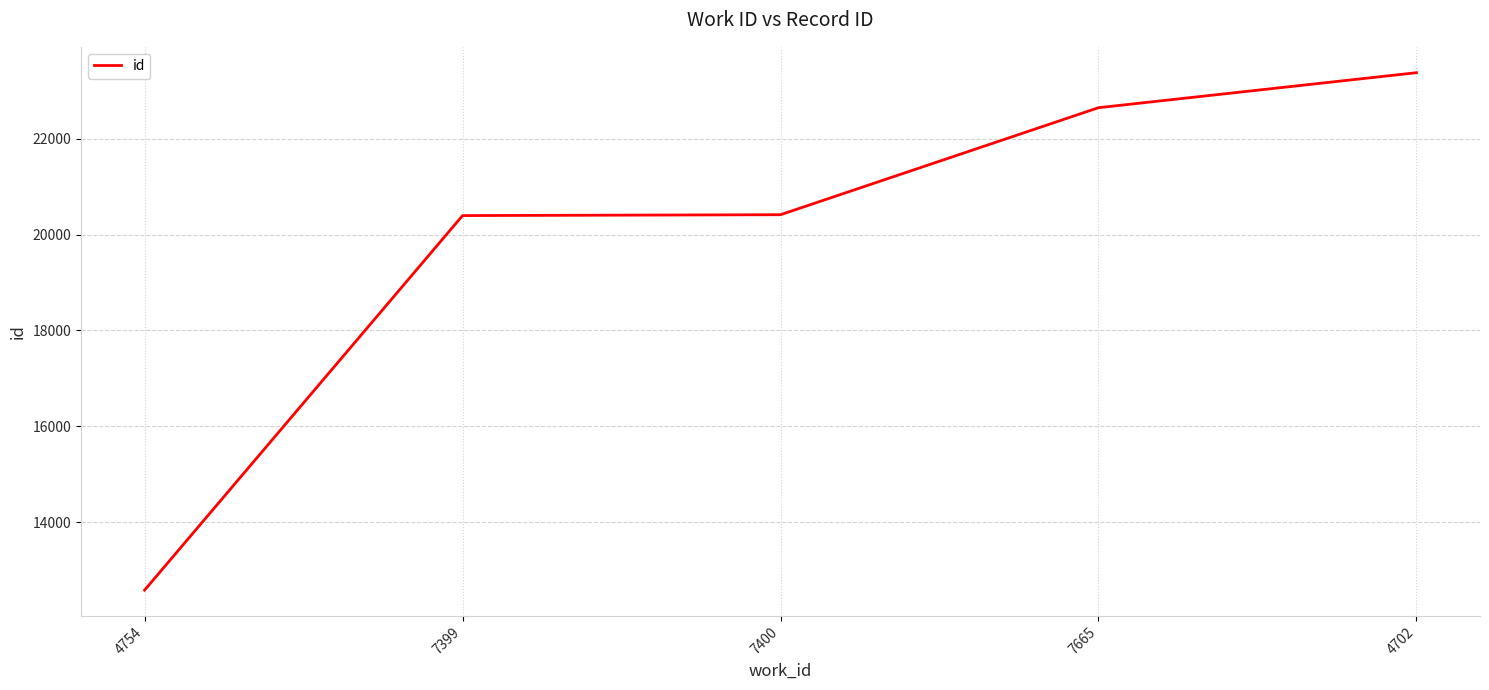

Which category has the lowest value across all series?

4754